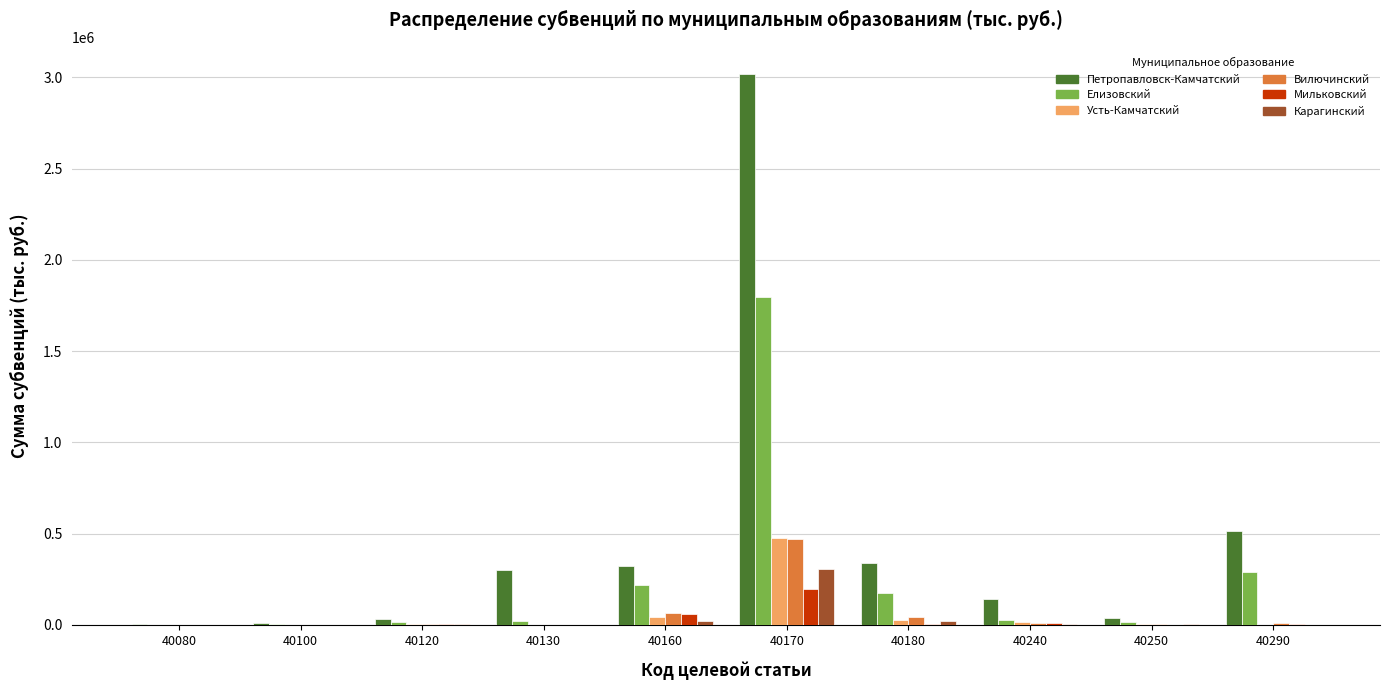

How many groups of bars are there?

10